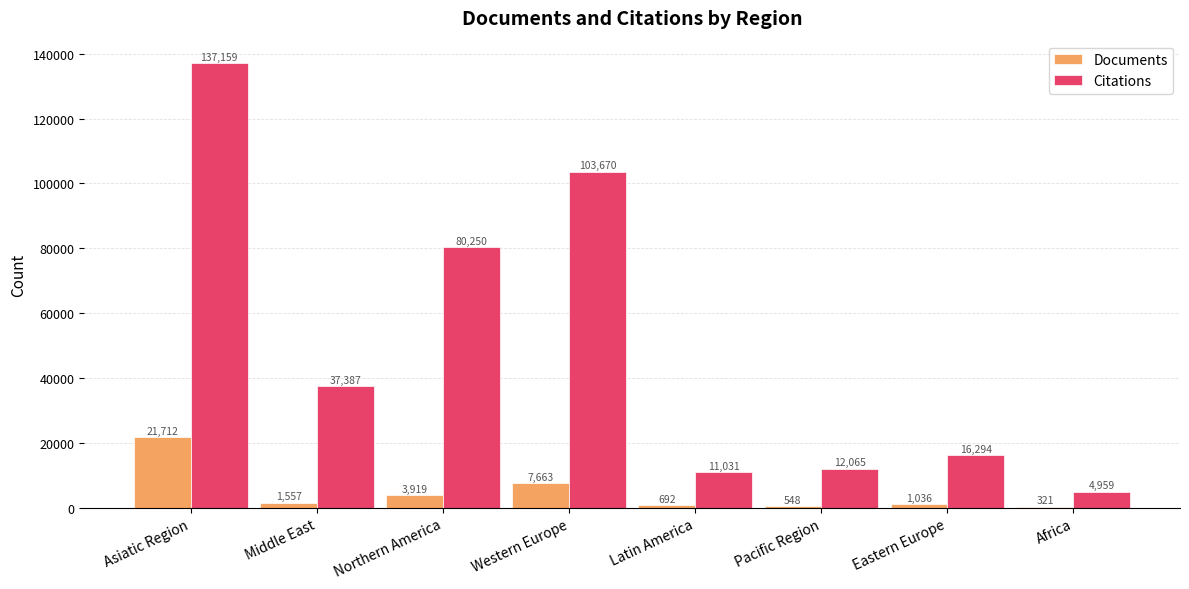

Which series changed the most between Asiatic Region and Africa?

Citations